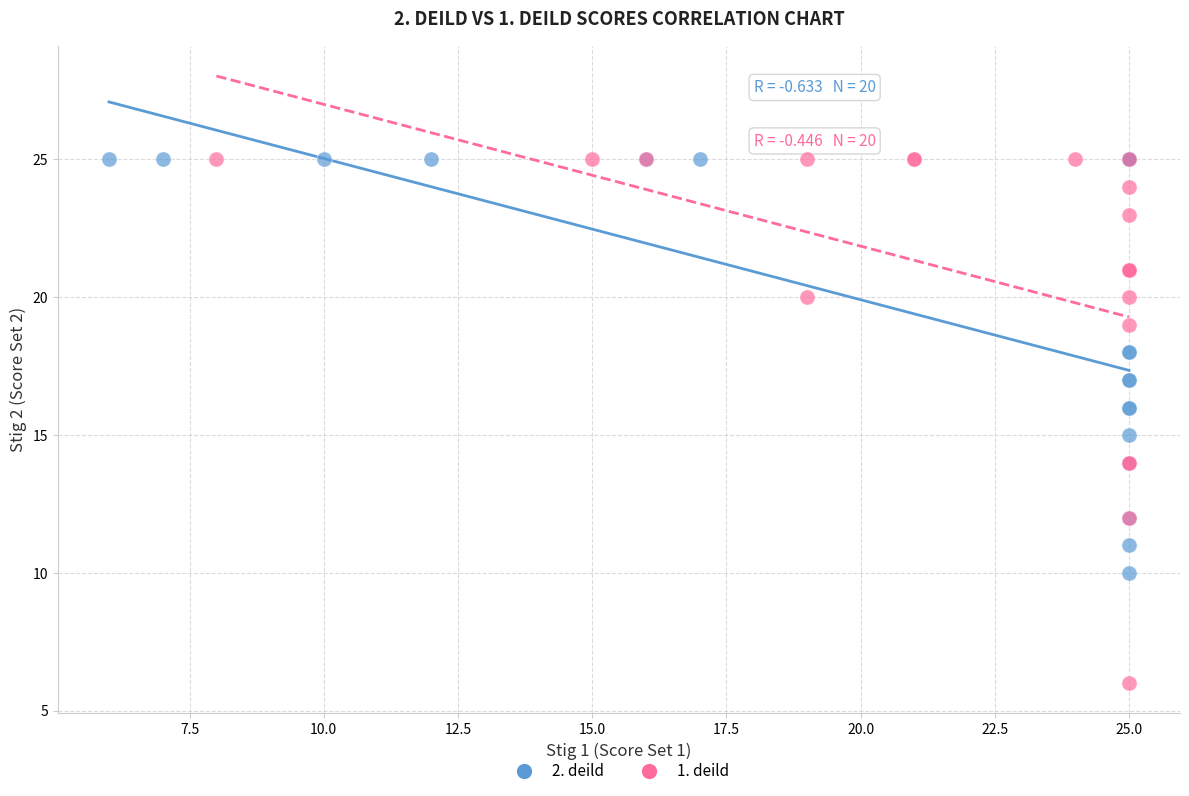

Which series has the widest spread of Y values?

1. deild